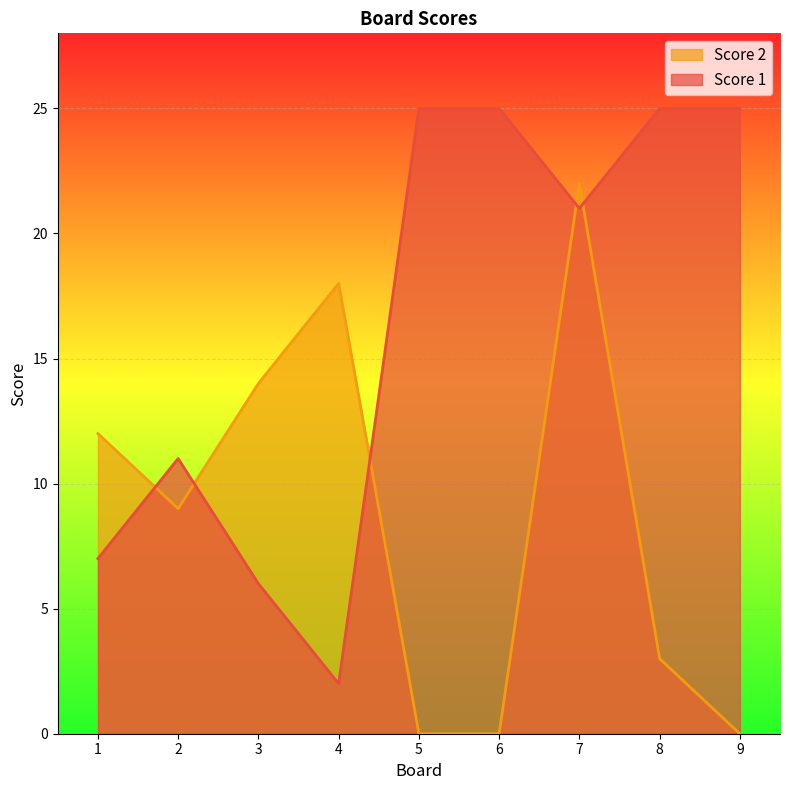

True or false: Score 2 has a value of 10 at 5.

False